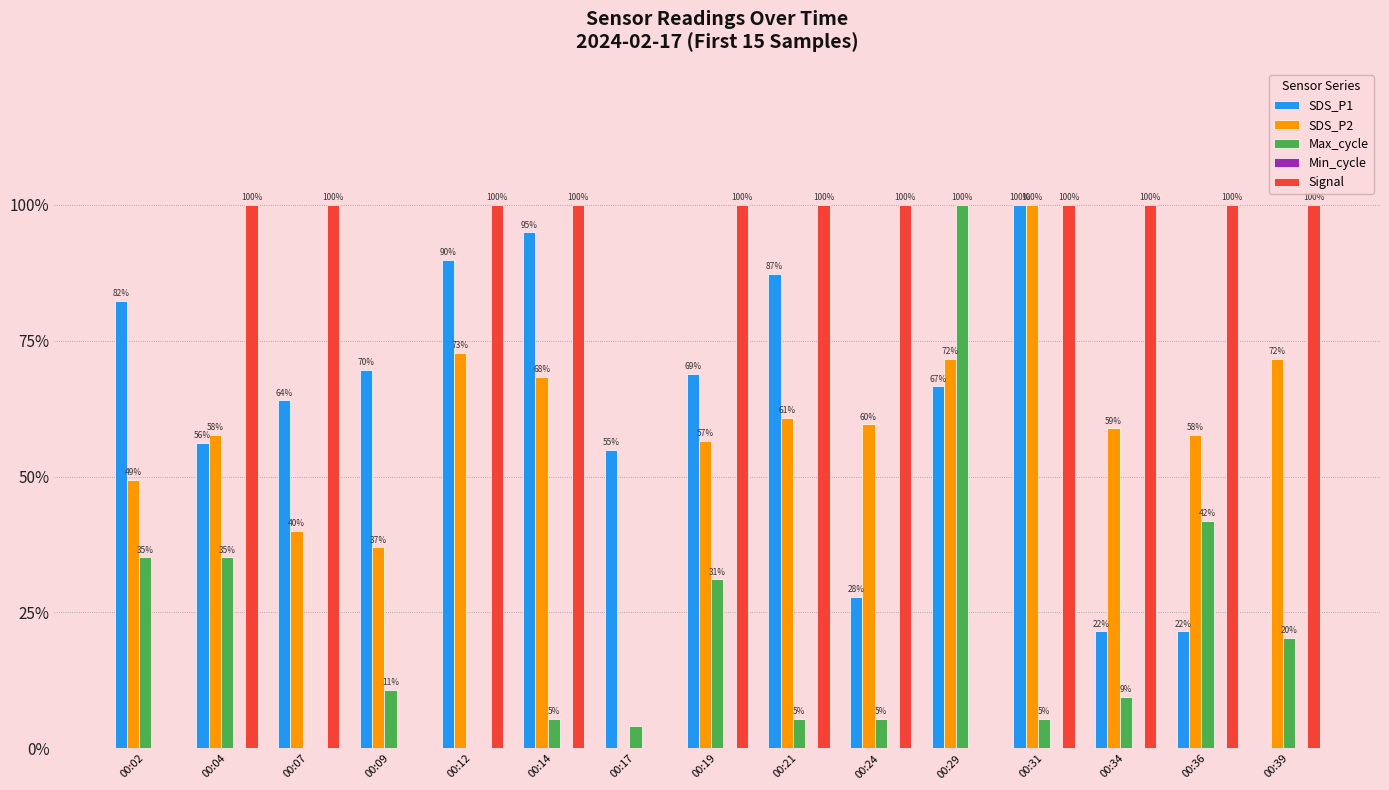

Are the bars grouped side by side (vs. stacked)?

Yes